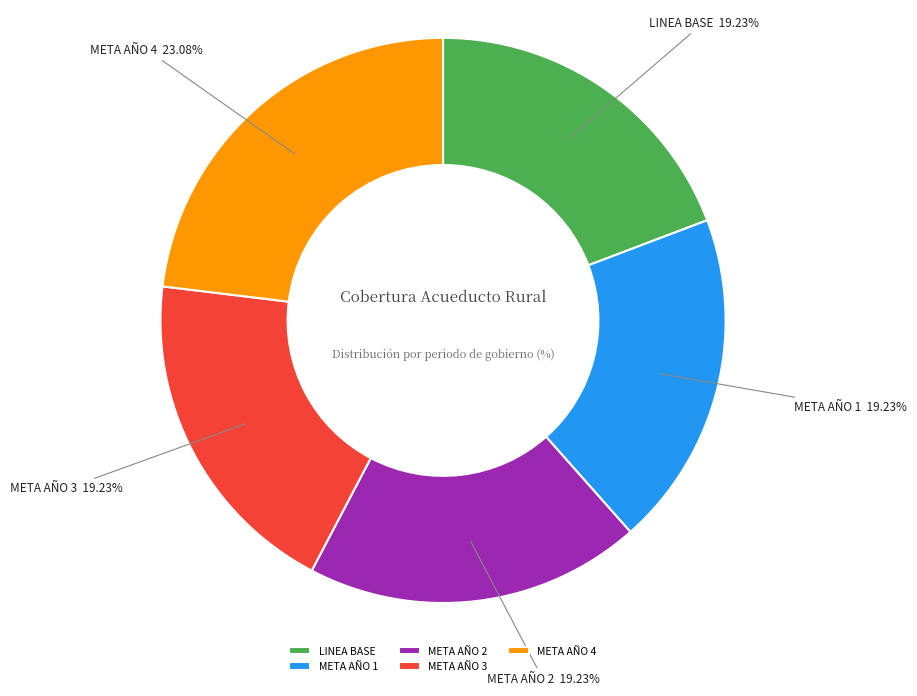

What is the largest slice in the pie chart?

META AÑO 4